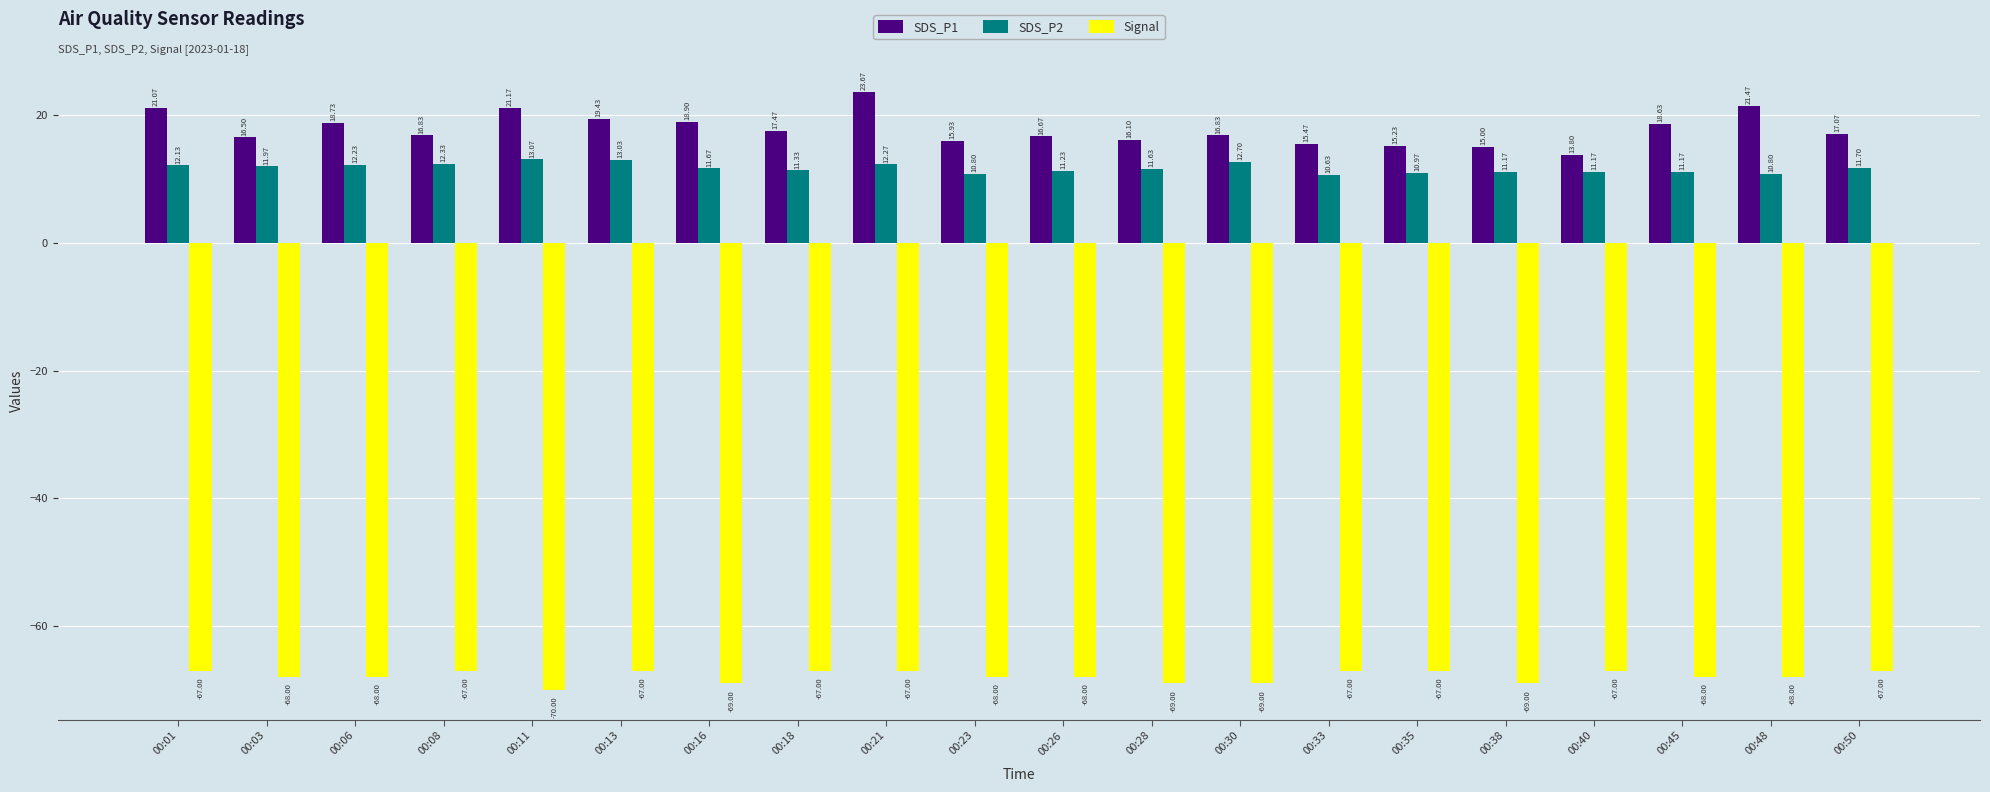

What is the value of the SDS_P2 bar at the 19th from the left?

10.8